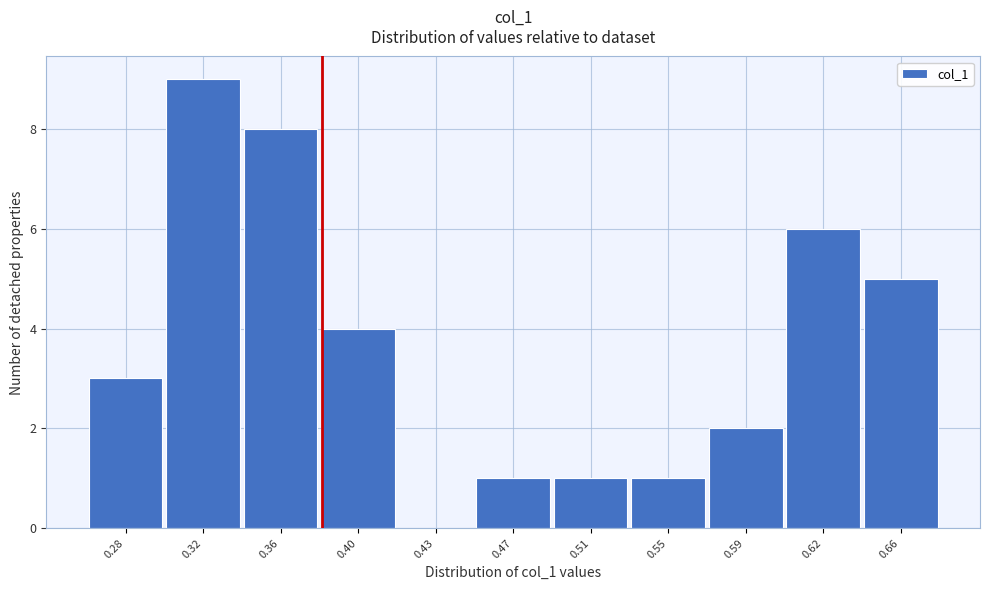

Reading left to right, extract all data points from this chart.

0.28=3	0.32=9	0.36=8	0.40=4	0.43=0	0.47=1	0.51=1	0.55=1	0.59=2	0.62=6	0.66=5